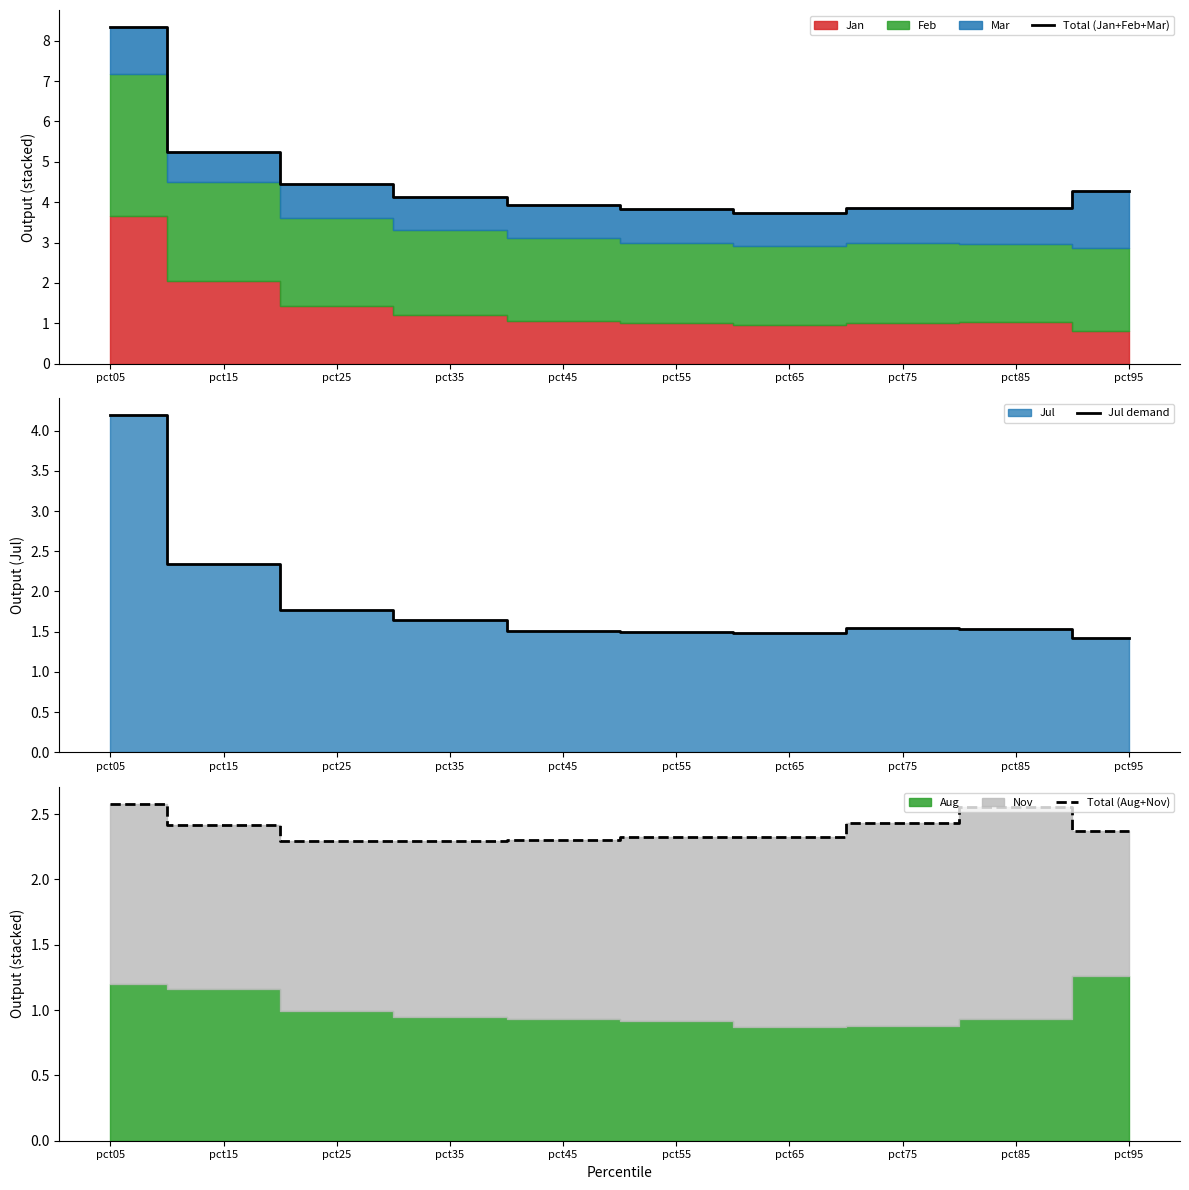

The value of Total (Aug+Nov) at pct35 is 0.9. True or false?

False